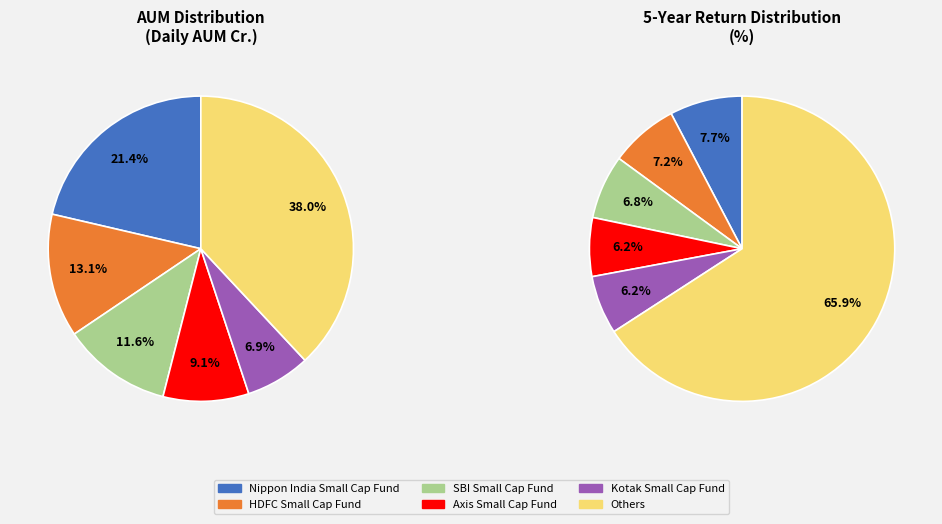

What percentage is the Axis Small Cap Fund slice, to the nearest percent?

9%